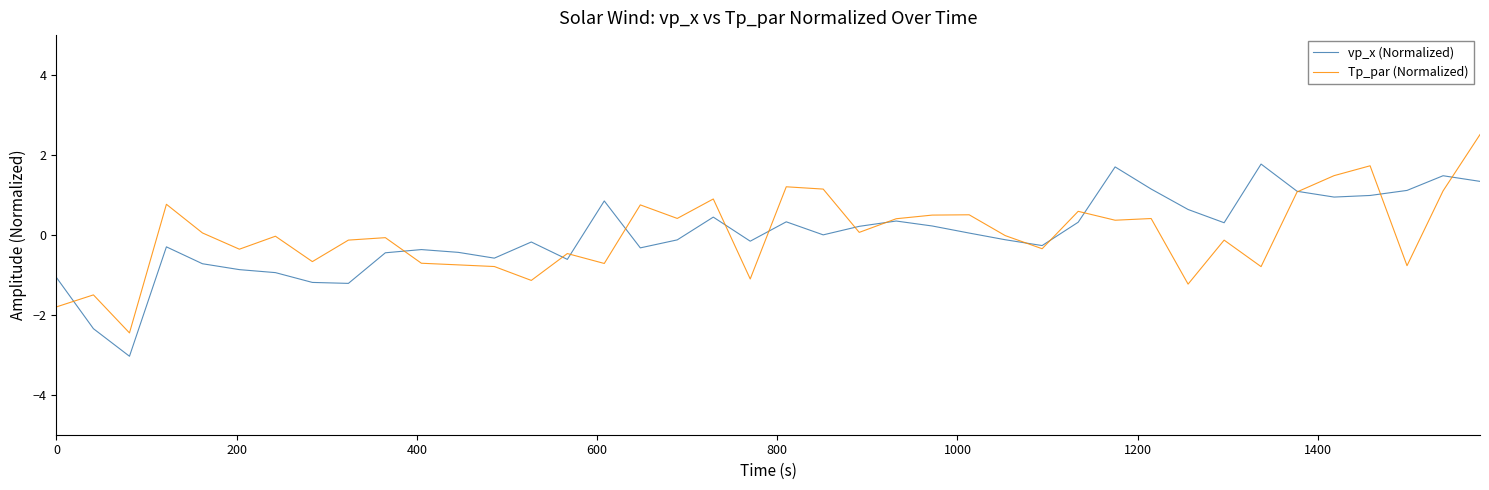

What is the smallest value displayed?

-3.0